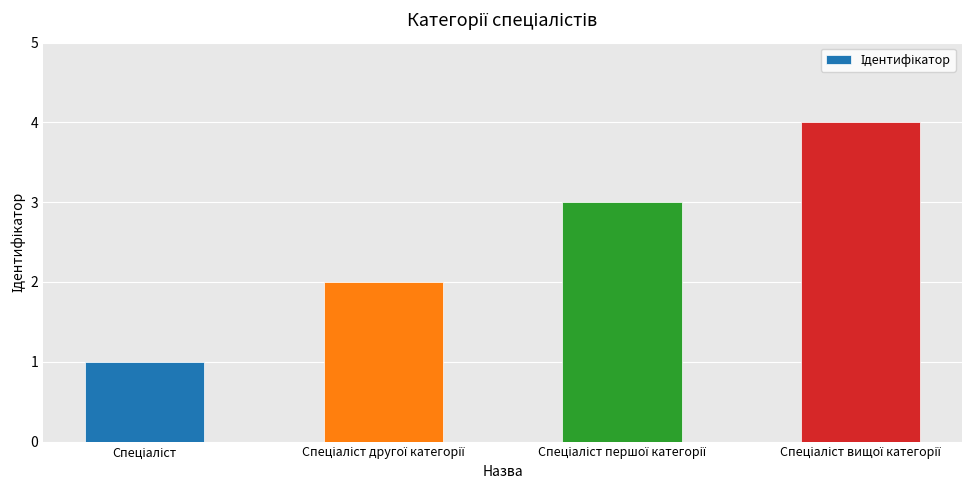

How many values are between 2 and 4?

3